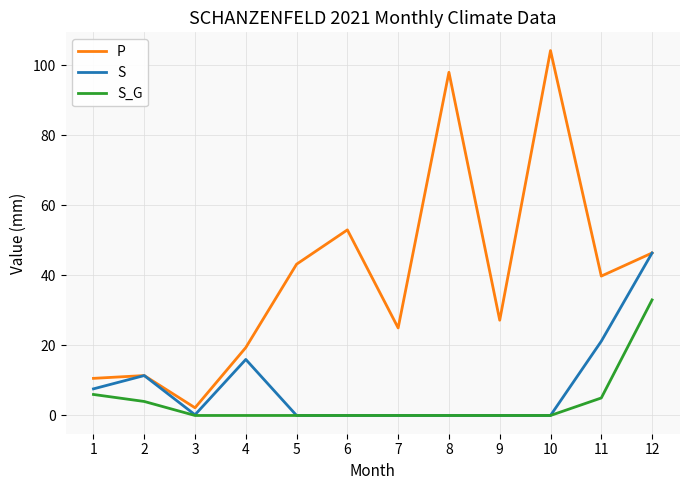

What is the sum of the S_G values at 1 and 7?

6.0